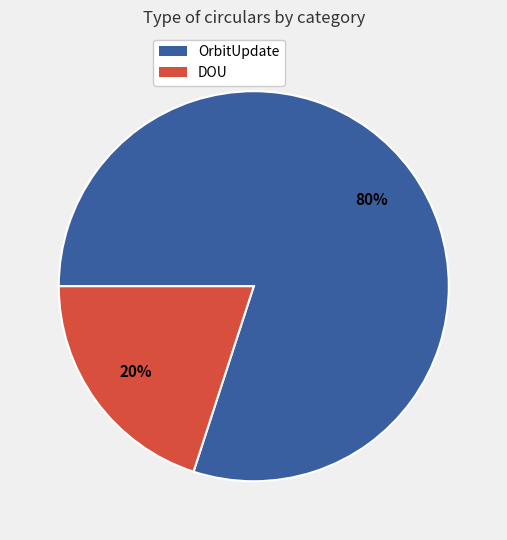

How many slices are in this pie chart?

2